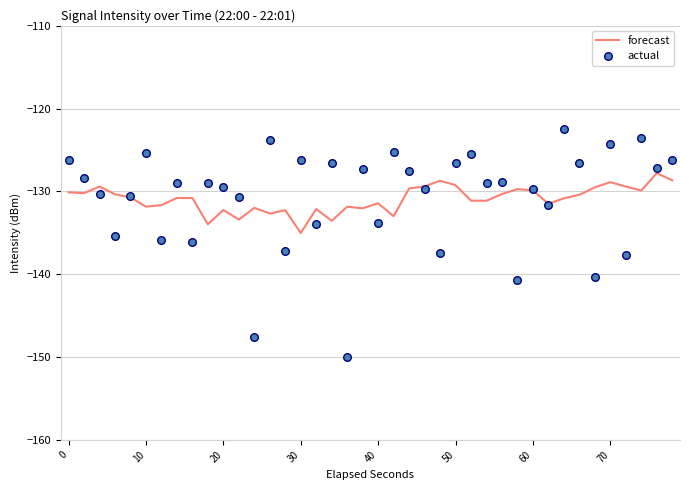

The value of forecast at 20 is -132.2. True or false?

True